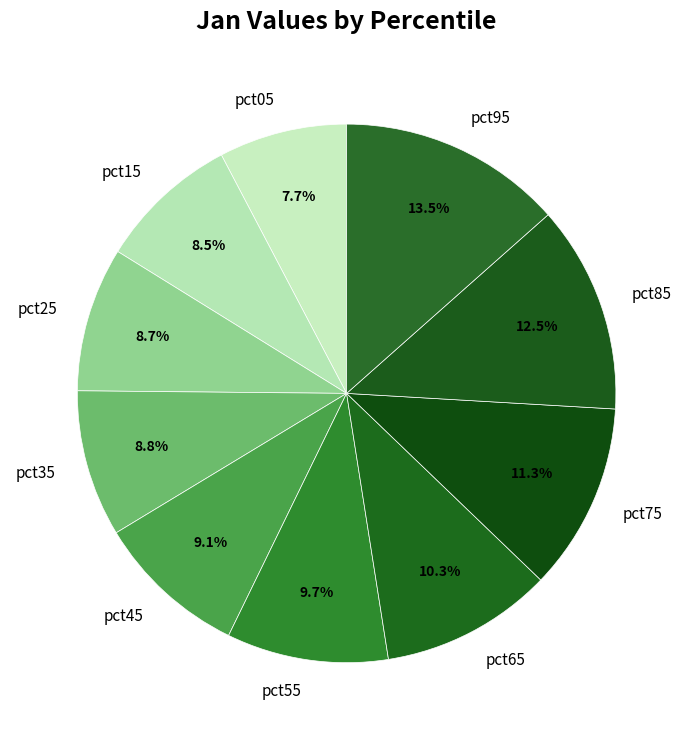

Which has a higher value, pct25 or pct55?

pct55